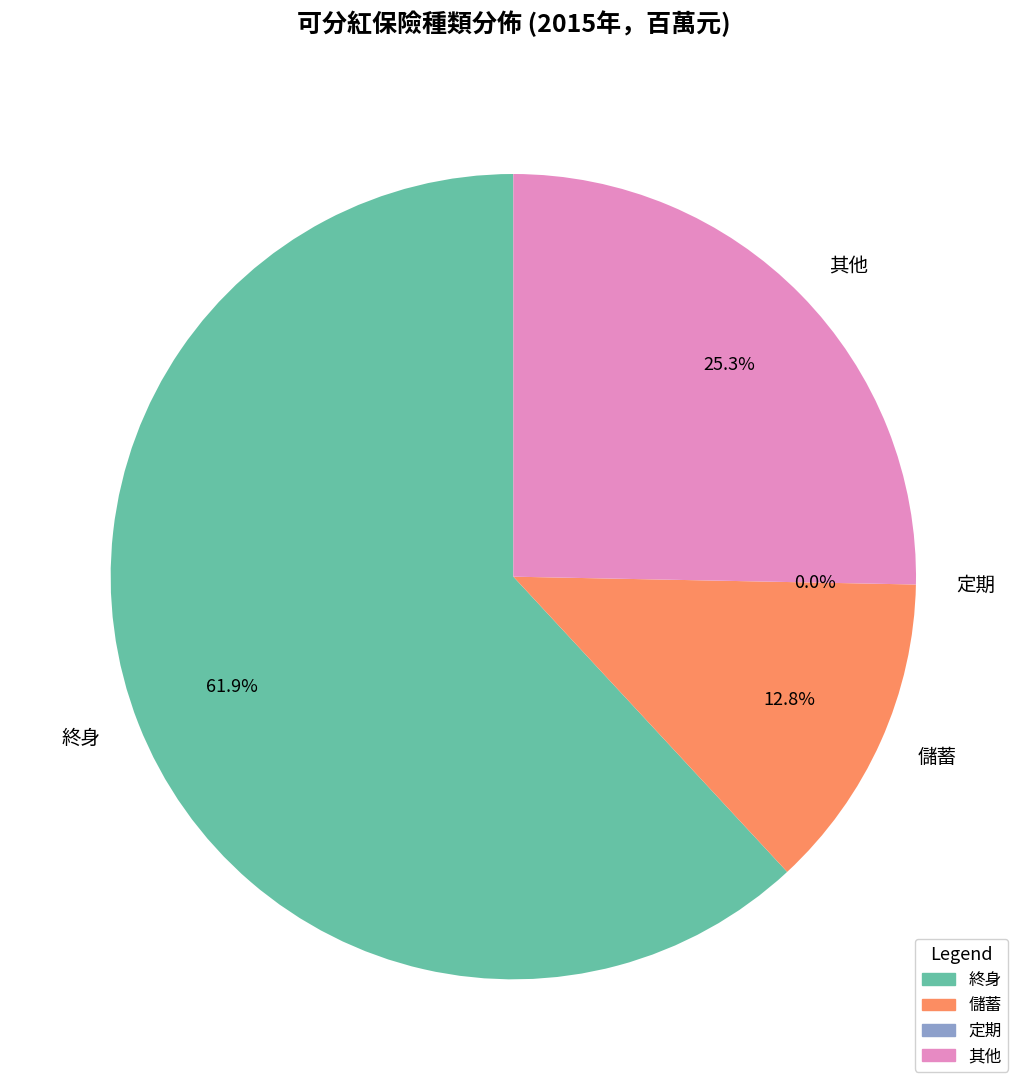

To the nearest percent, what is the combined percentage of 其他 and 終身?

87%